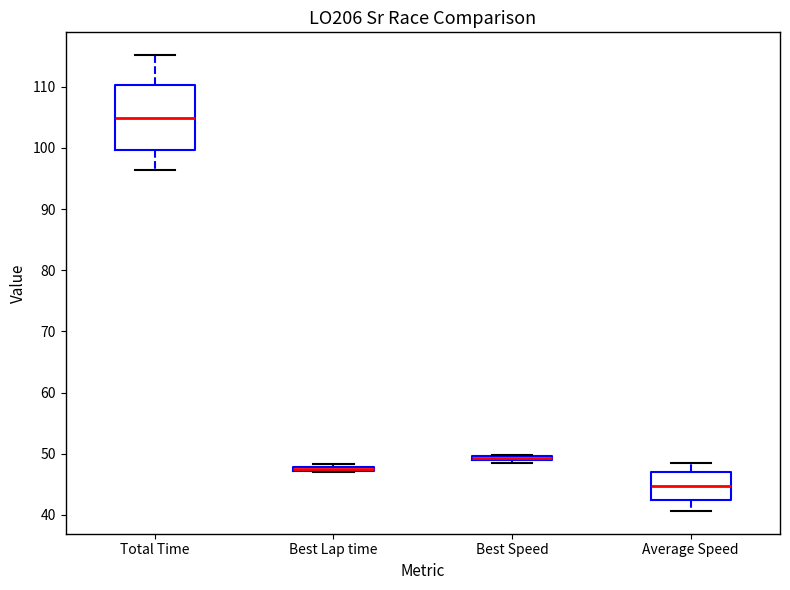

Where is the upper edge of the box for Best Lap time on the y-axis? The values are not printed on the chart, so give them approximately, as read against the axis.

48